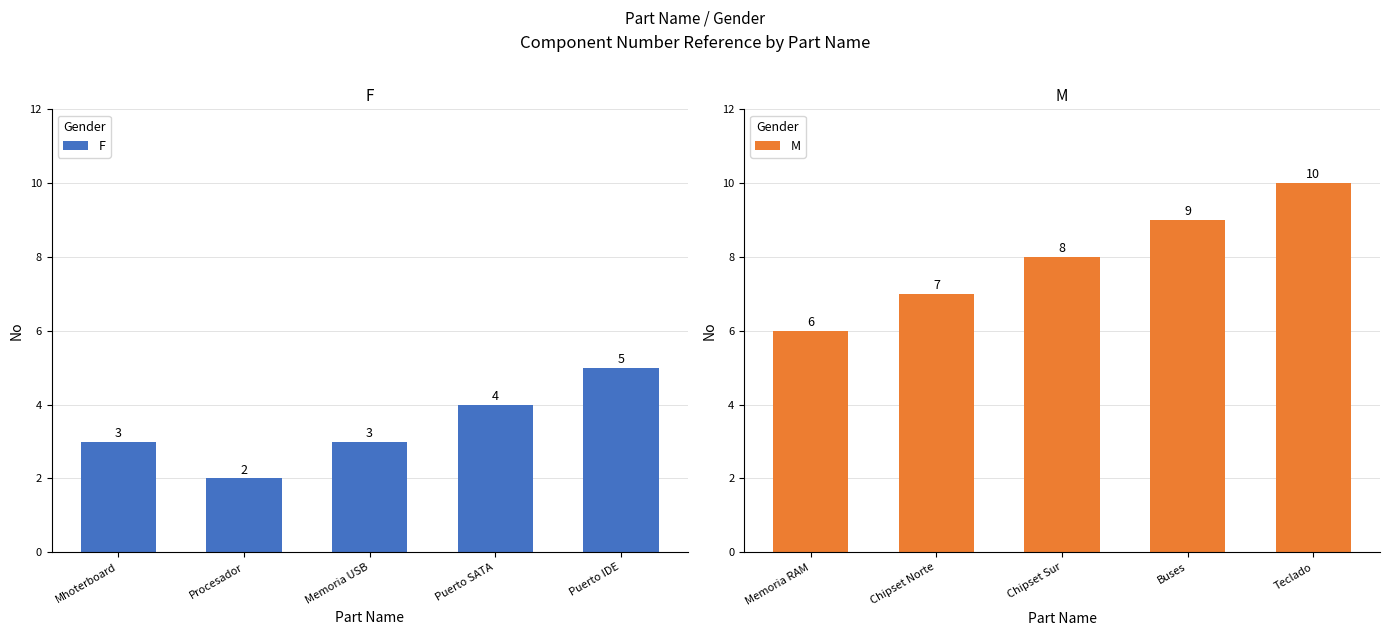

What is the difference between the maximum and minimum values in the F series?

3